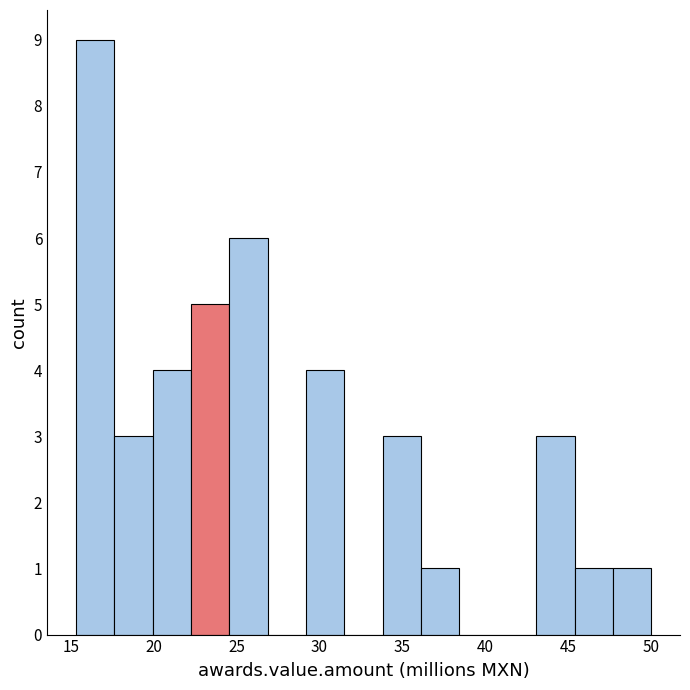

Reading left to right, transcribe this chart: for each bar, give the range it covers on the x-axis and its height. Neither the bar edges nor the heights are printed on the chart, so give them approximately, as read against the axes.

15.5 to 17.5: 9
17.5 to 20.0: 3
20.0 to 22.0: 4
22.0 to 24.5: 5
24.5 to 27.0: 6
27.0 to 29.0: 0
29.0 to 31.5: 4
31.5 to 34.0: 0
34.0 to 36.0: 3
36.0 to 38.5: 1
38.5 to 40.5: 0
40.5 to 43.0: 0
43.0 to 45.5: 3
45.5 to 47.5: 1
47.5 to 50.0: 1